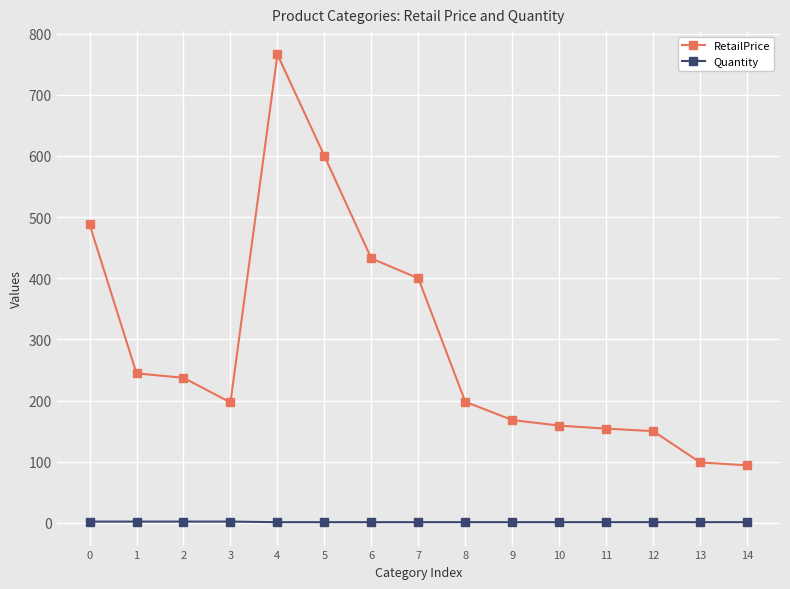

Which series changed the most between 6 and 11?

RetailPrice